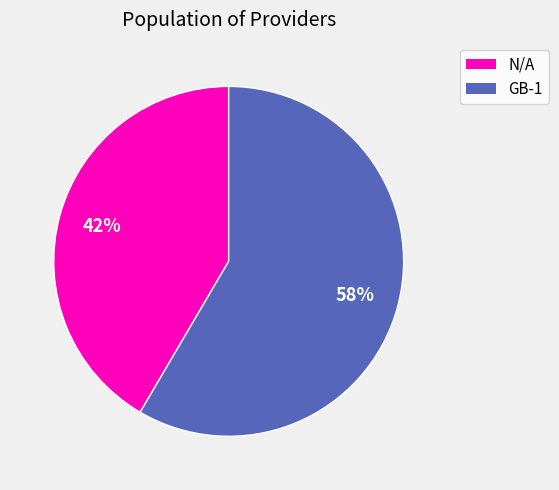

Count the number of slices in the pie.

2